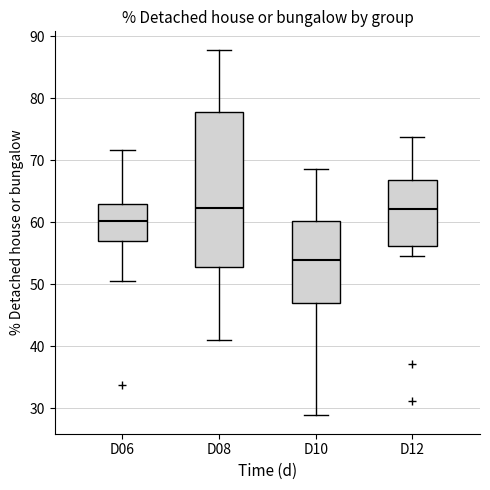

Reading left to right, read every box against the y-axis: the position of its median line, the range the box covers, and the ends of its whiskers. The values are not printed on the chart, so give them approximately, as read against the axis.

D06: median 60, box 57 to 63, whiskers 51 to 72
D08: median 62, box 53 to 78, whiskers 41 to 88
D10: median 54, box 47 to 60, whiskers 29 to 69
D12: median 62, box 56 to 67, whiskers 55 to 74